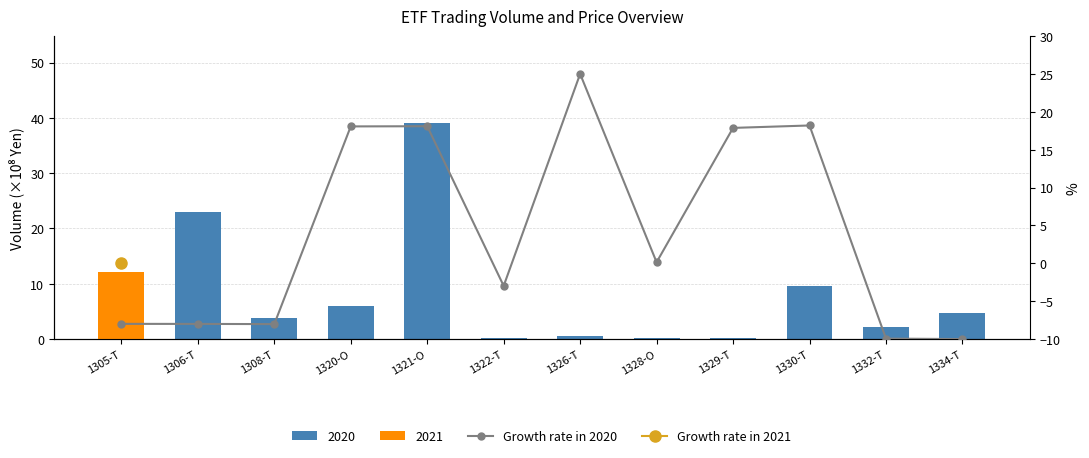

Reading left to right, list all the values displayed in this chart.

-8.0	-8.0	-8.0	18.1	18.1	-3.0	25.0	0.1	17.9	18.2	-9.9	-10.0